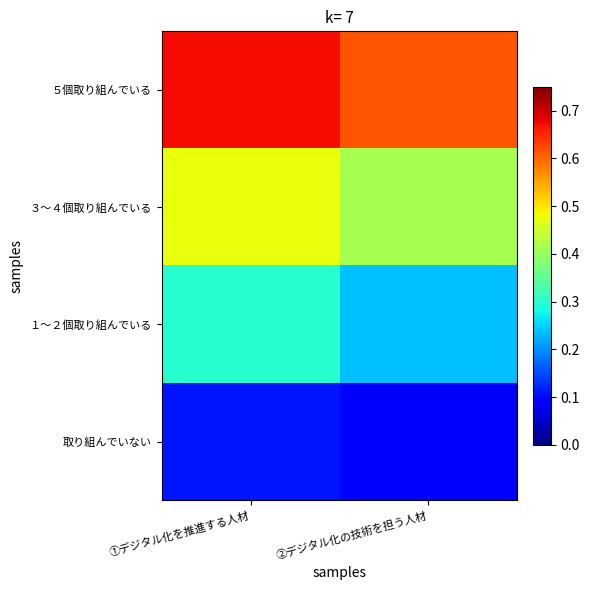

At which category is the sum across all series the highest?

①デジタル化を推進する人材